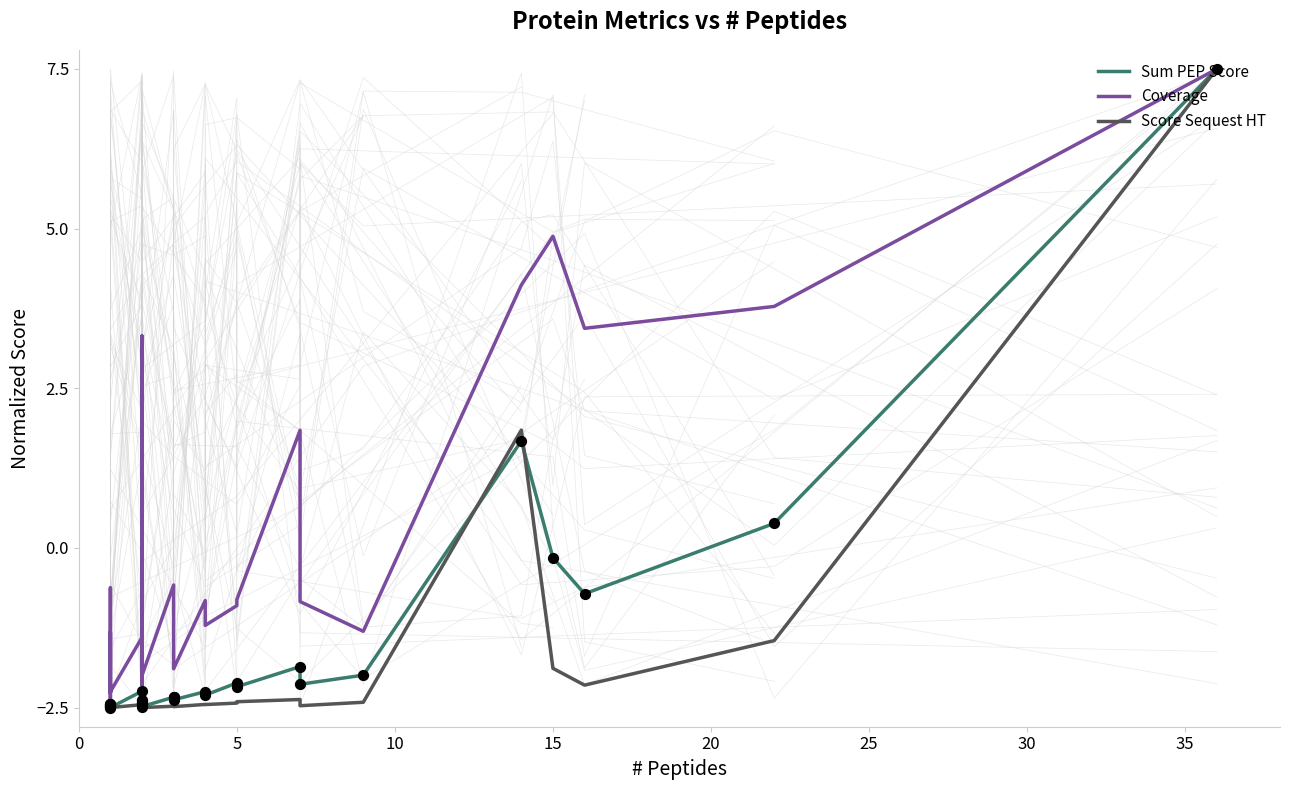

At how many categories does at least one series exceed -1?

14